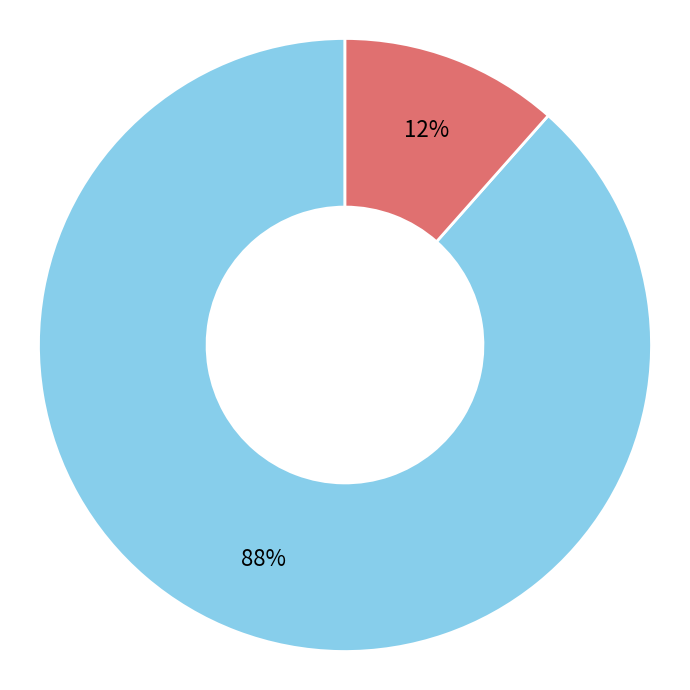

Rank the categories by value from lowest to highest.

510510, 510538